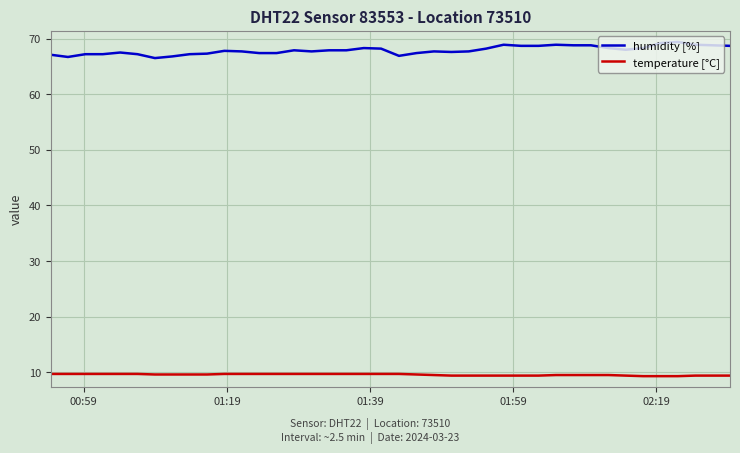

Which series has the largest range (max minus min)?

humidity [%]